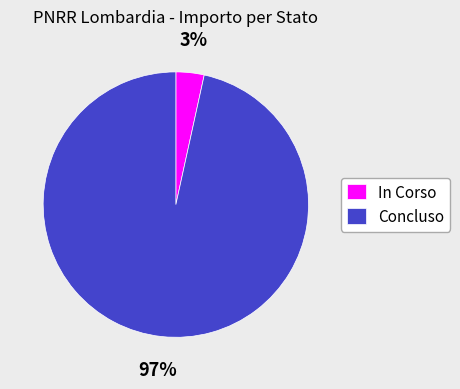

Which has a higher value, Concluso or In Corso?

Concluso